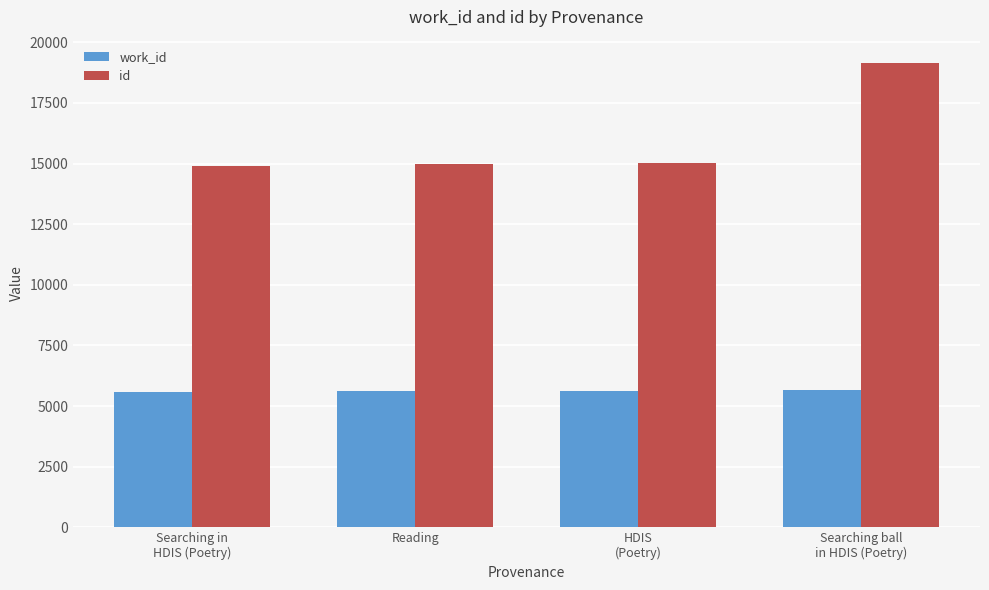

Which series has the largest total across all categories?

id